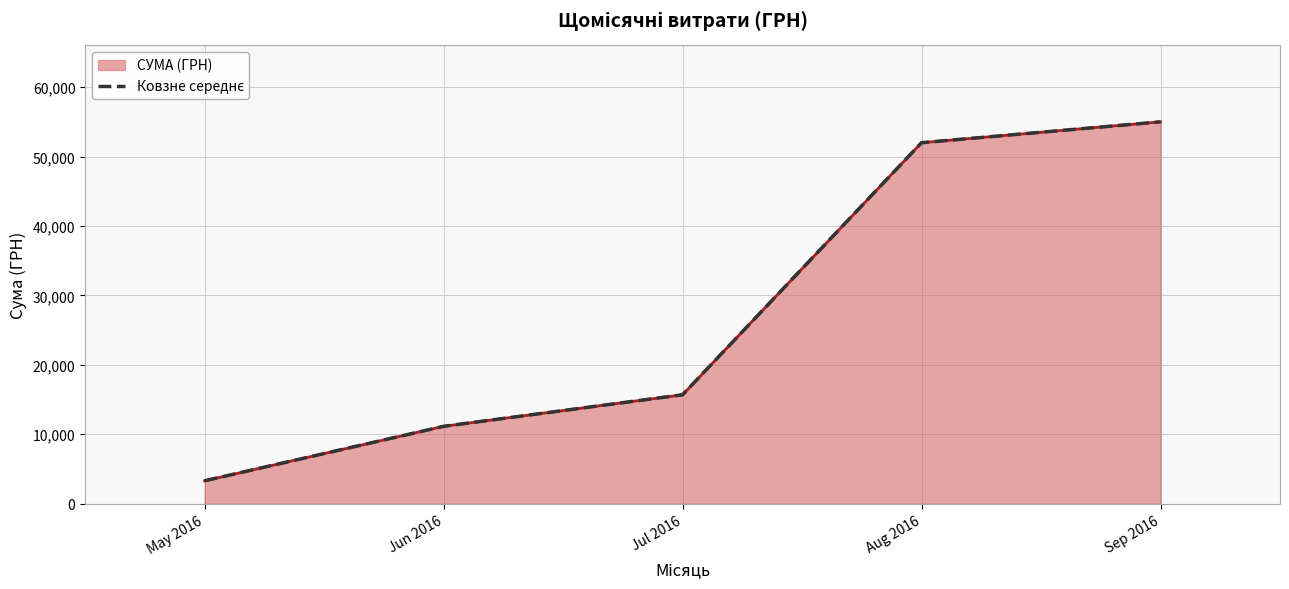

What is the smallest value displayed?

3303.3